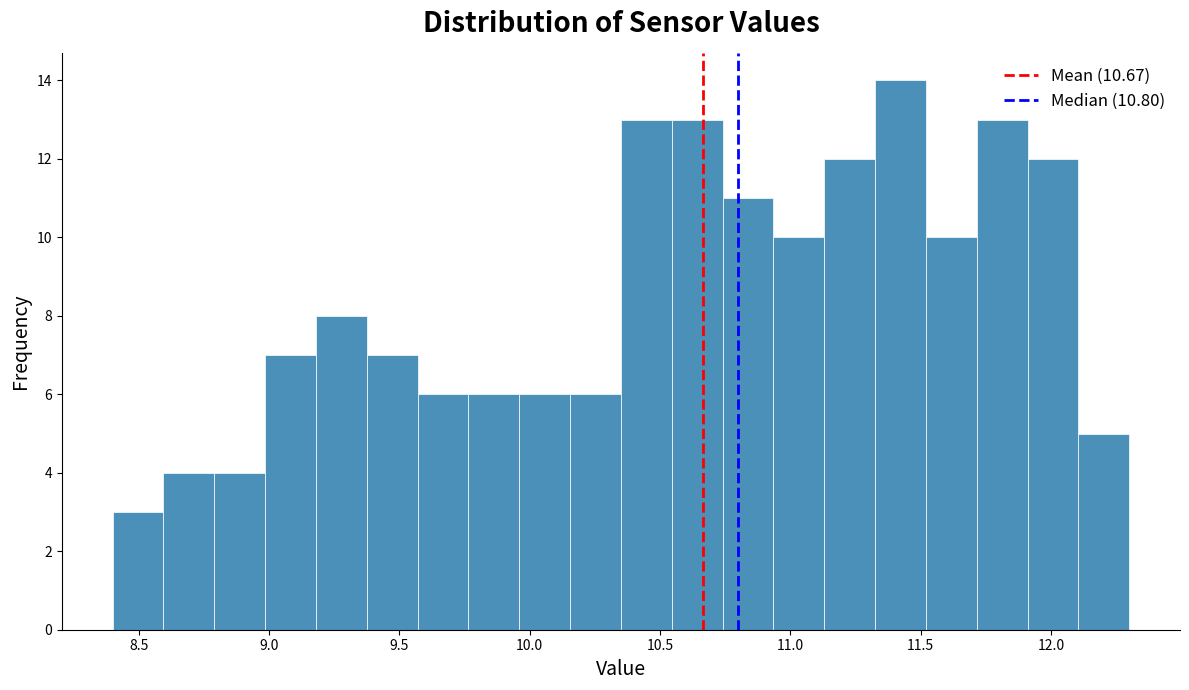

Read against the x-axis, roughly where is the centre of the tallest bar?

11.40